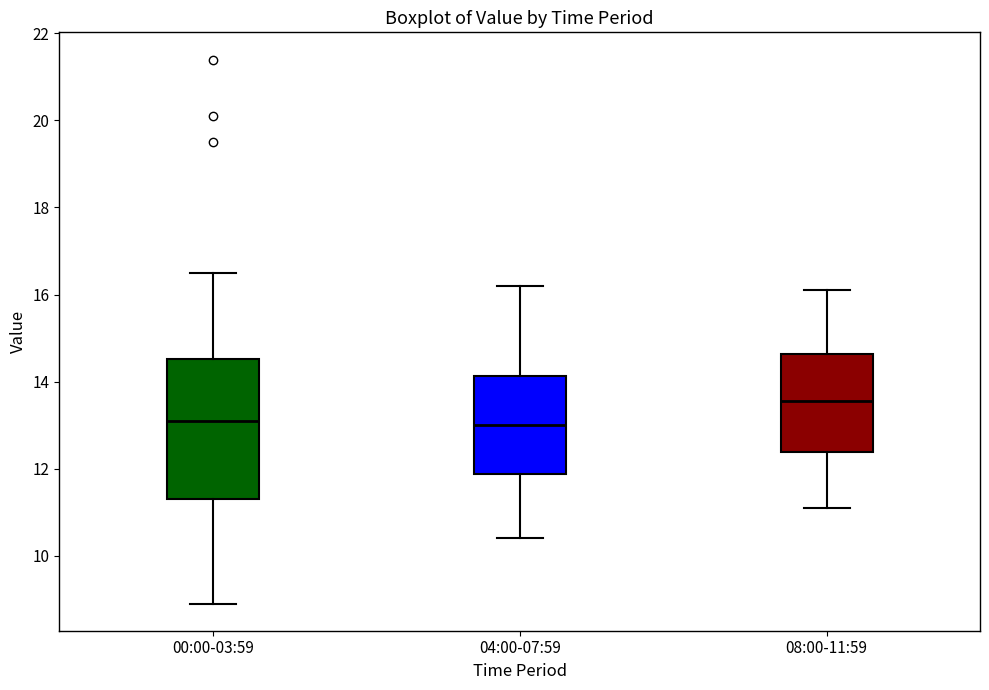

Which box is the tallest, from its lower edge to its upper edge?

00:00-03:59